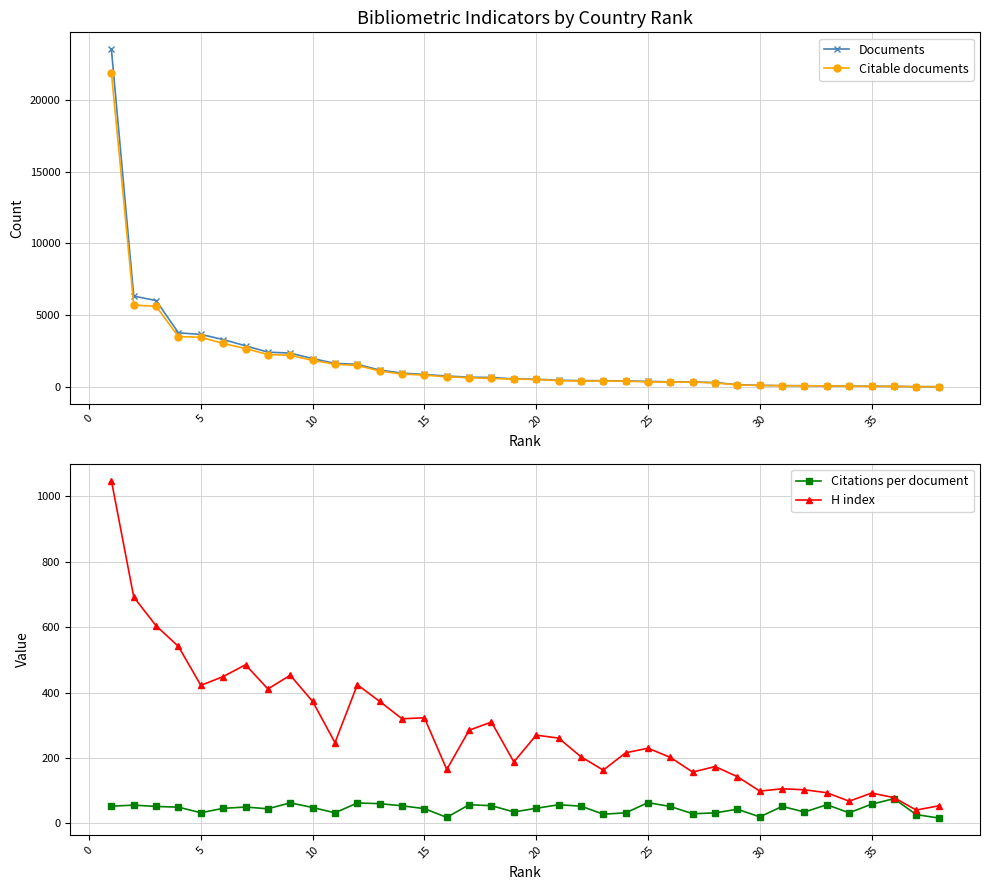

What is the maximum value for Documents?

23542